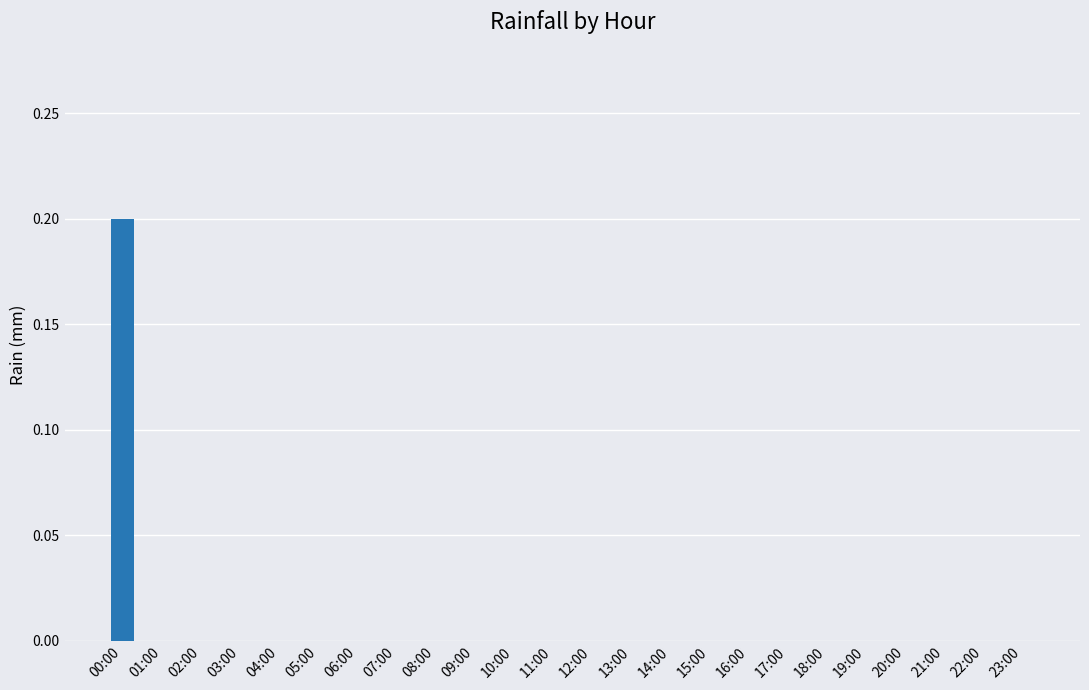

The value at 01:00 is 0.0. True or false?

True